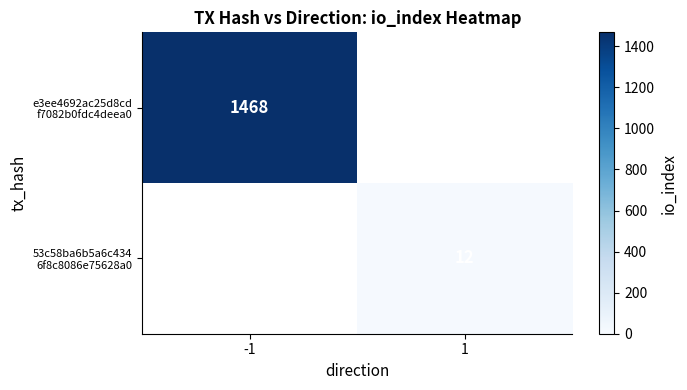

Is the value of 53c58ba6b5a6c434 6f8c8086e75628a0 at -1 greater than the value of e3ee4692ac25d8cd f7082b0fdc4deea0 at 1?

No